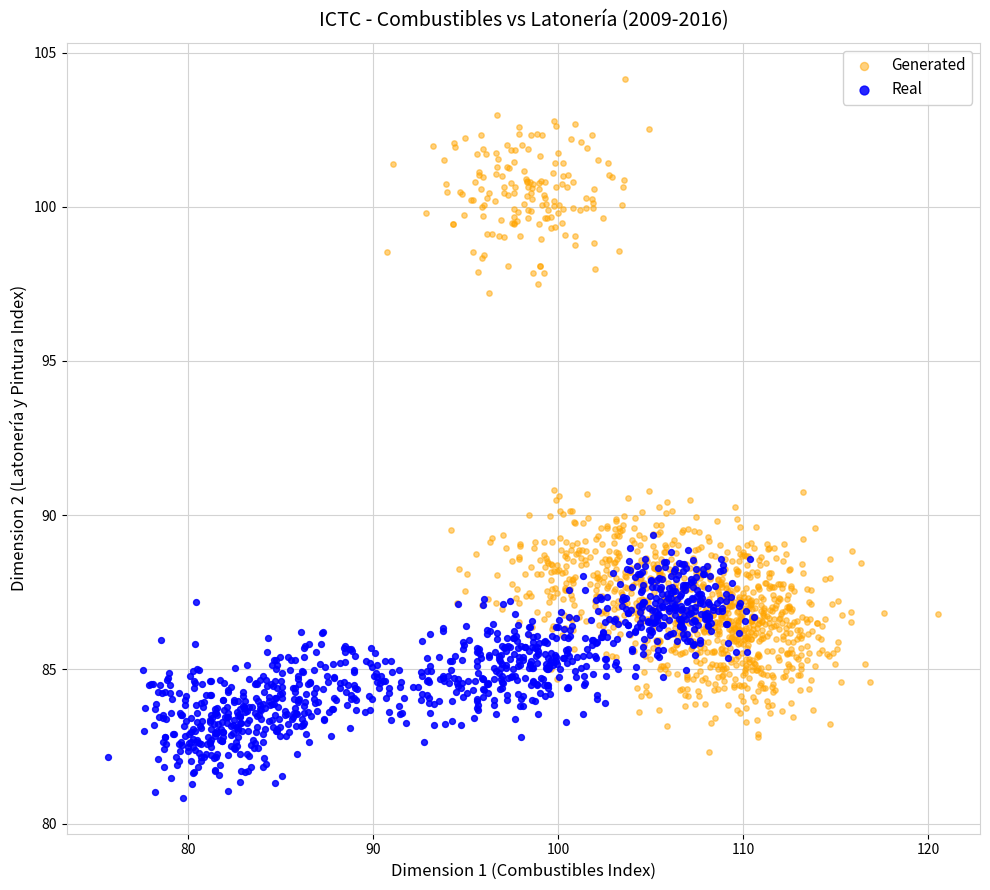

What are all the series names shown in the legend?

Generated, Real